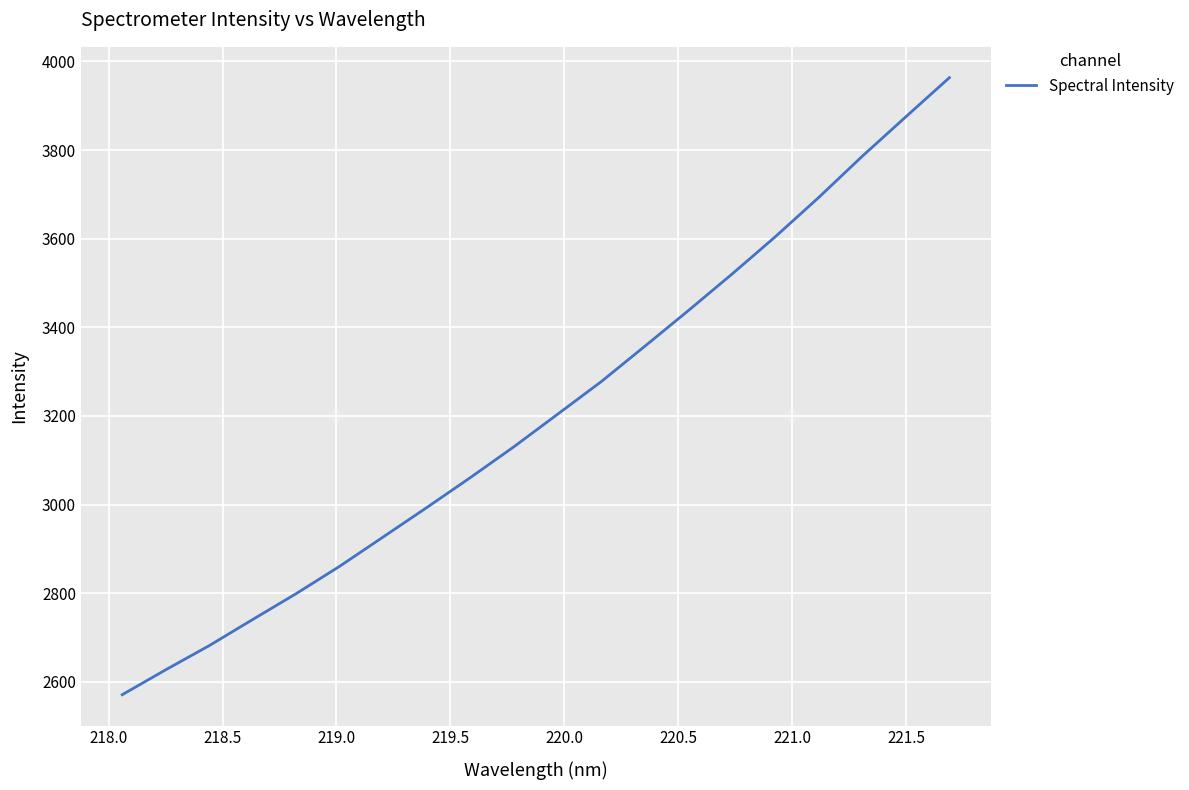

What is the maximum value shown in the chart?

3963.3